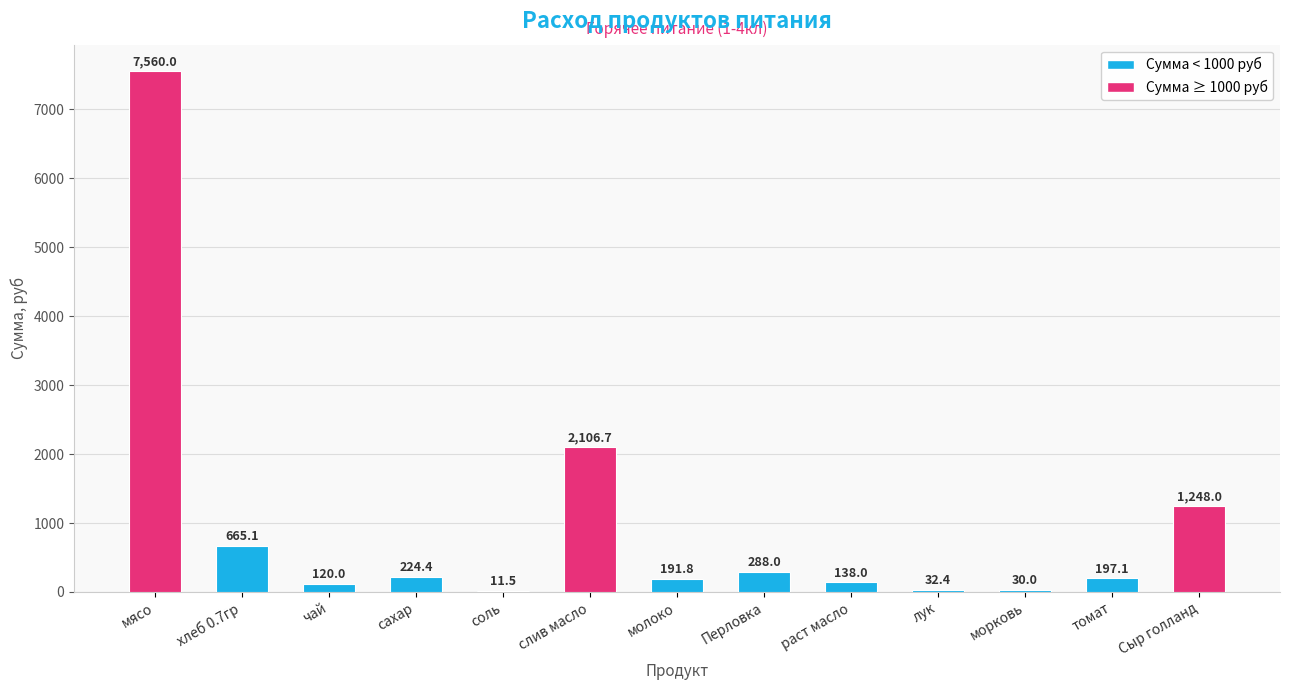

What is the change in value from молоко to морковь?

-161.8